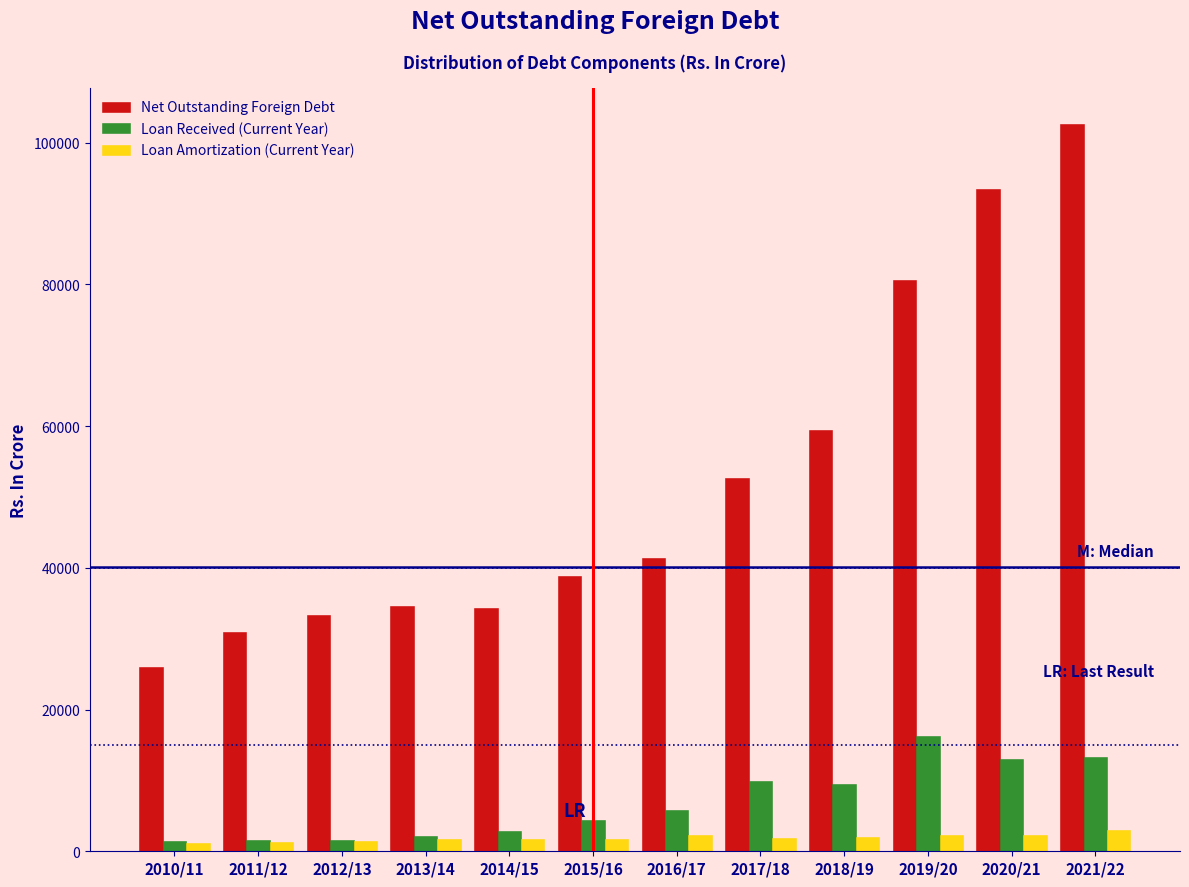

The value of Net Outstanding Foreign Debt at 2014/15 is 53865.3. True or false?

False